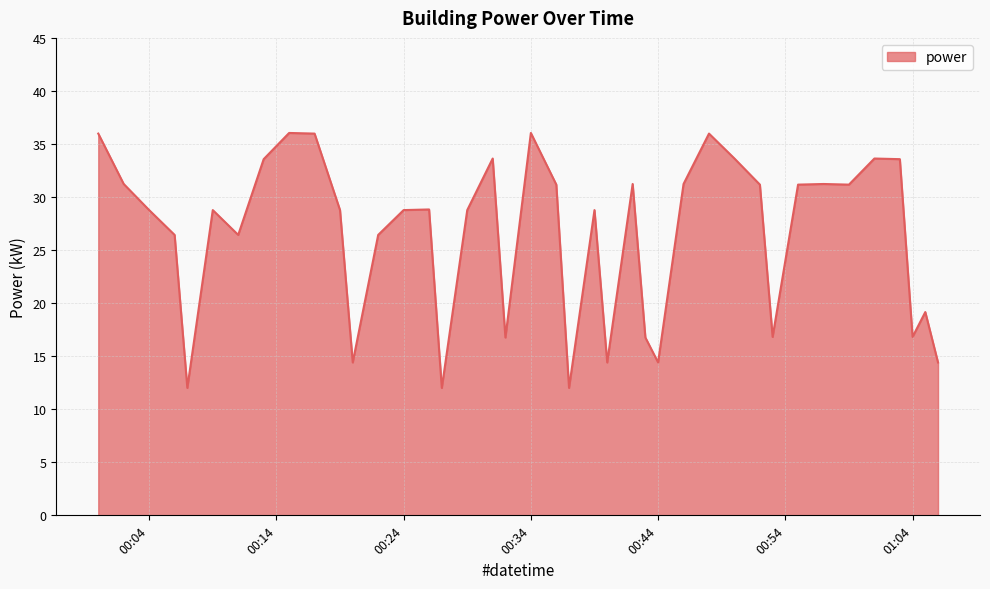

What is the greatest value displayed?

36.0